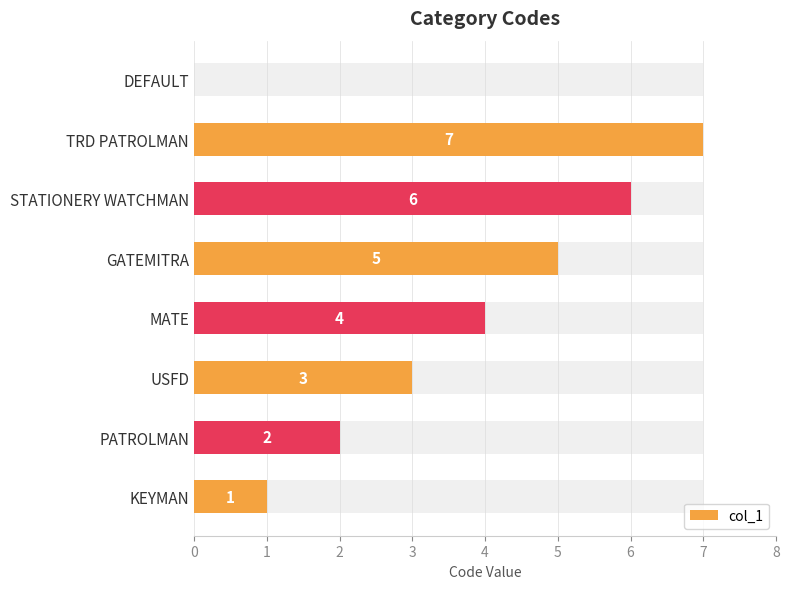

Reading left to right, list all the values displayed in this chart.

1	2	3	4	5	6	7	0